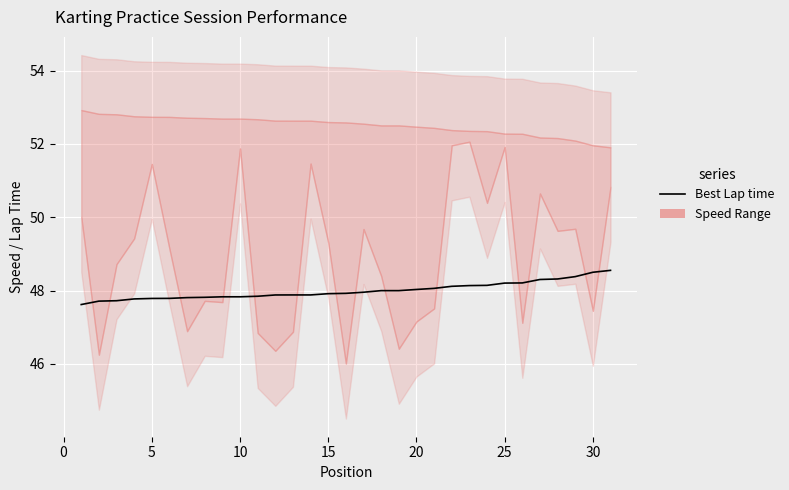

Which has a higher value, 30 or 15?

30